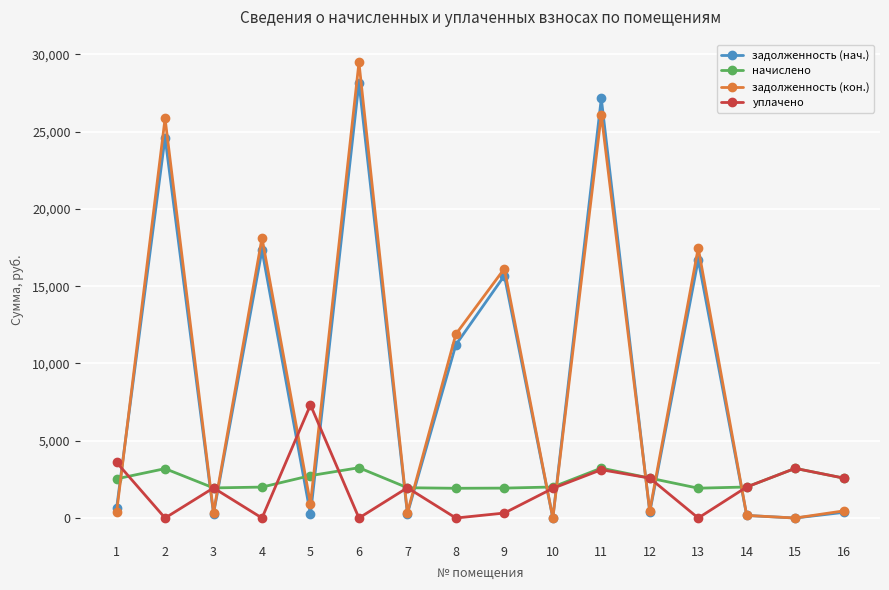

How many times do уплачено and задолженность (кон.) cross each other?

12